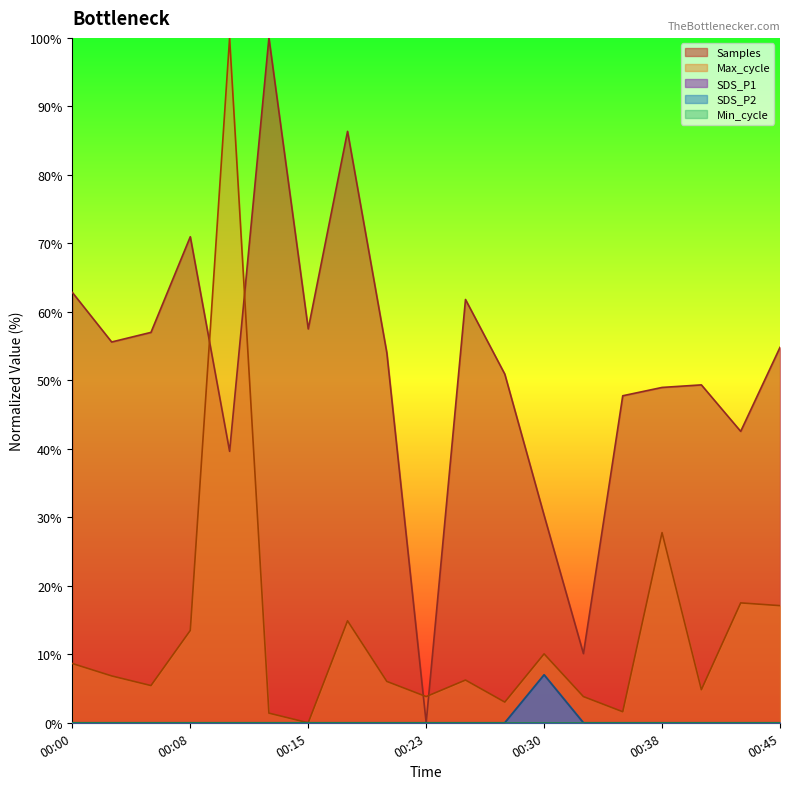

Which series changed the most between 00:13 and 00:15?

Samples